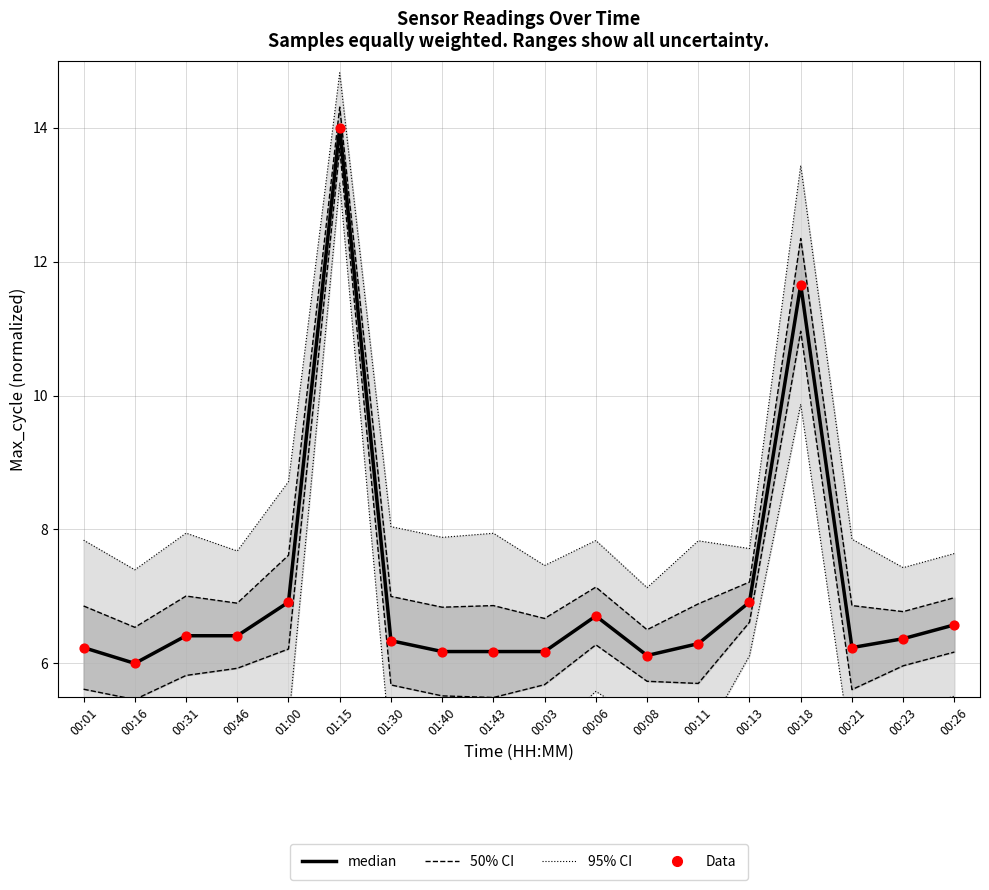

At which category is the sum across all series the highest?

01:15